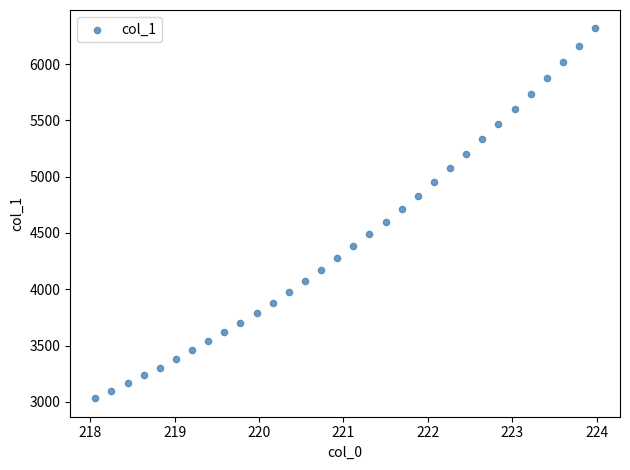

What is the range of Y values (max minus min)?

3282.7